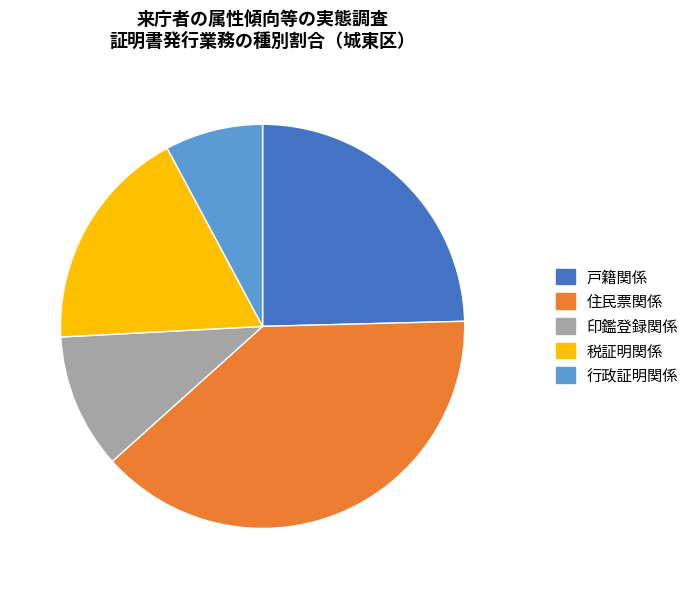

The 行政証明関係 slice represents 8% of the pie. True or false?

True